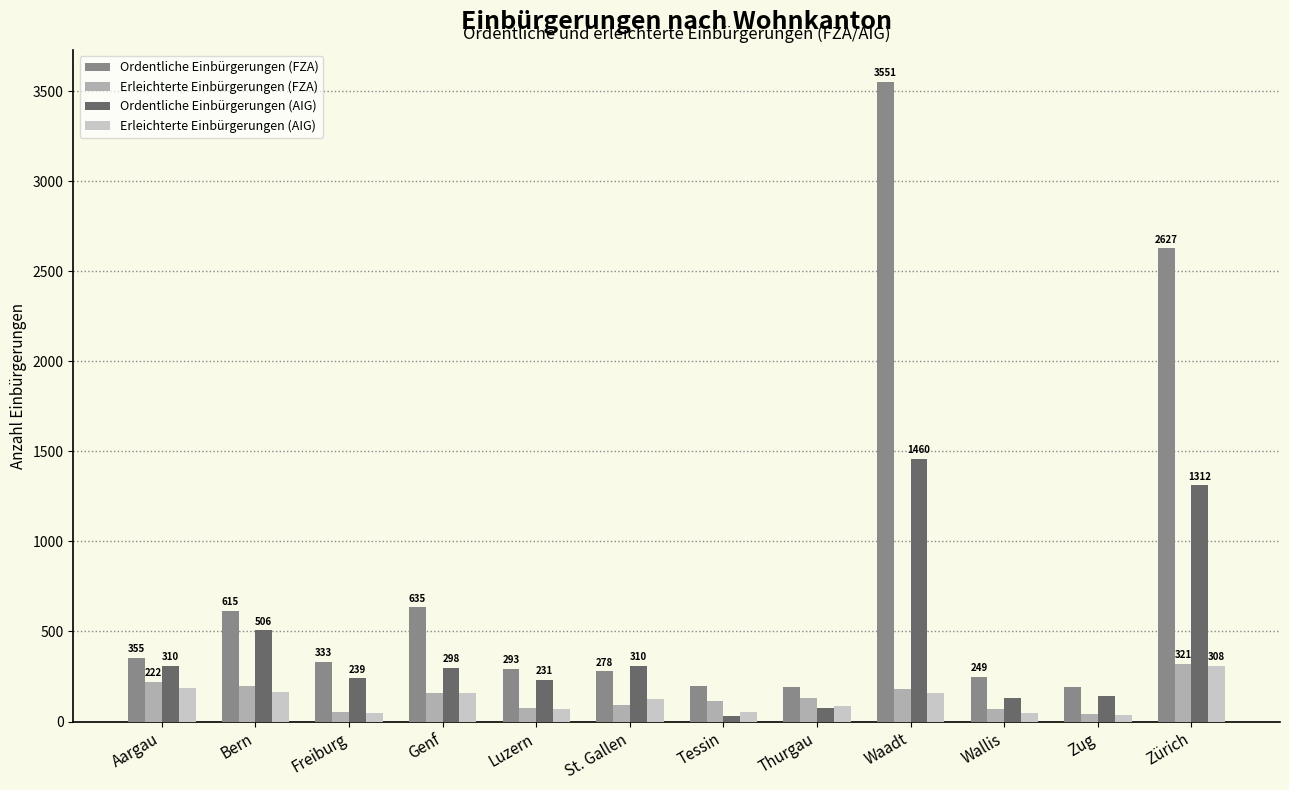

What is the label of the 9th bar from the right?

Genf